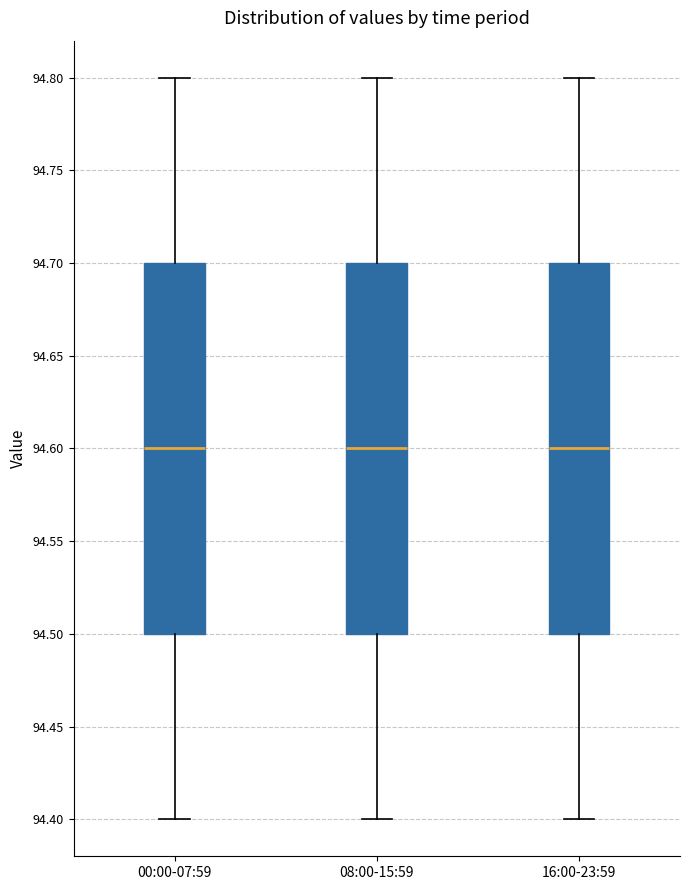

Reading left to right, read every box against the y-axis: the position of its median line, the range the box covers, and the ends of its whiskers. The values are not printed on the chart, so give them approximately, as read against the axis.

00:00-07:59: median 94.6, box 94.5 to 94.7, whiskers 94.4 to 94.8
08:00-15:59: median 94.6, box 94.5 to 94.7, whiskers 94.4 to 94.8
16:00-23:59: median 94.6, box 94.5 to 94.7, whiskers 94.4 to 94.8